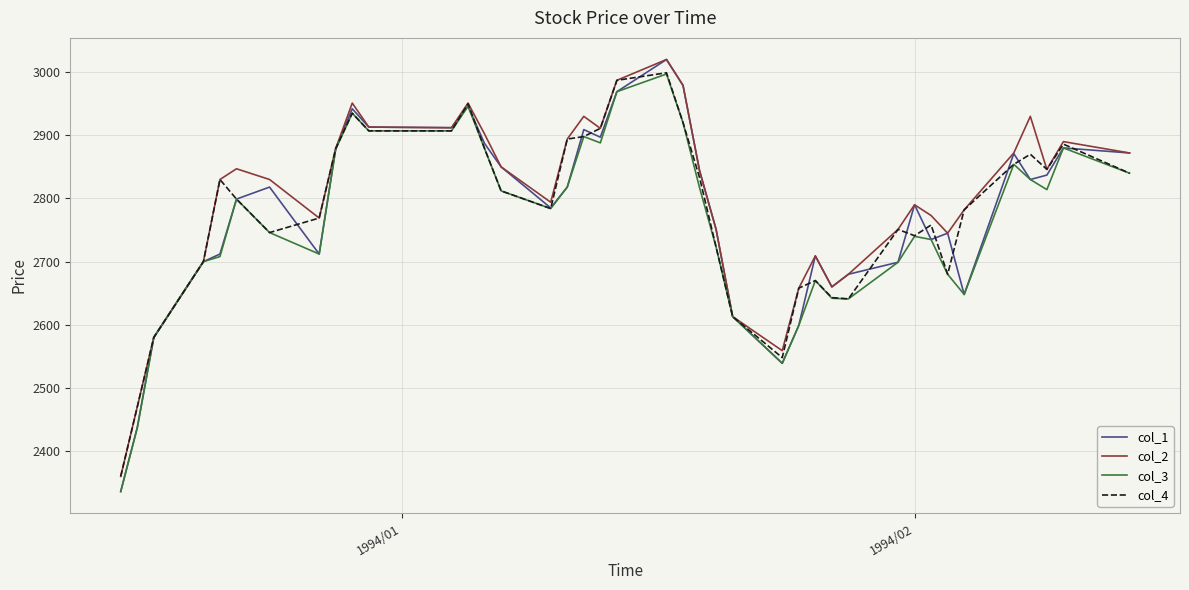

Which series has the largest range (max minus min)?

col_1